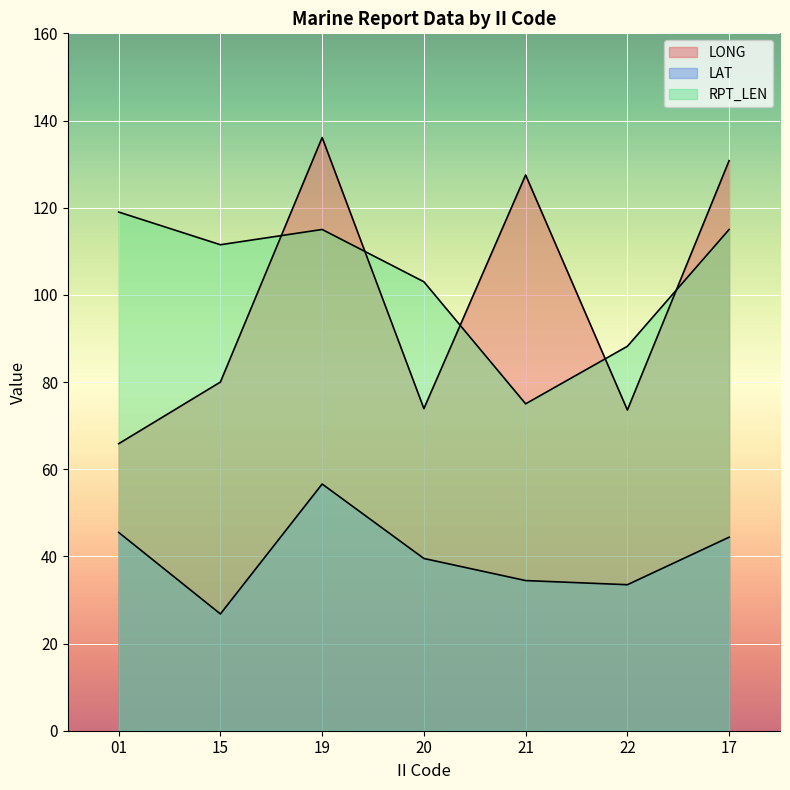

Does the chart display data point markers on the line(s)?

No